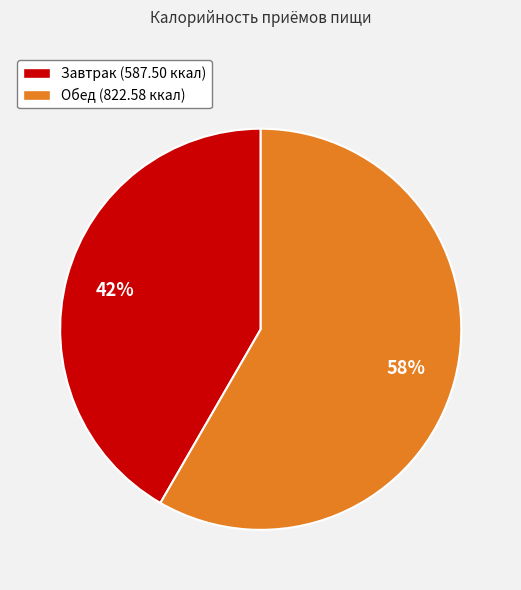

Approximately how many times larger is the value at Завтрак compared to Обед?

0.7